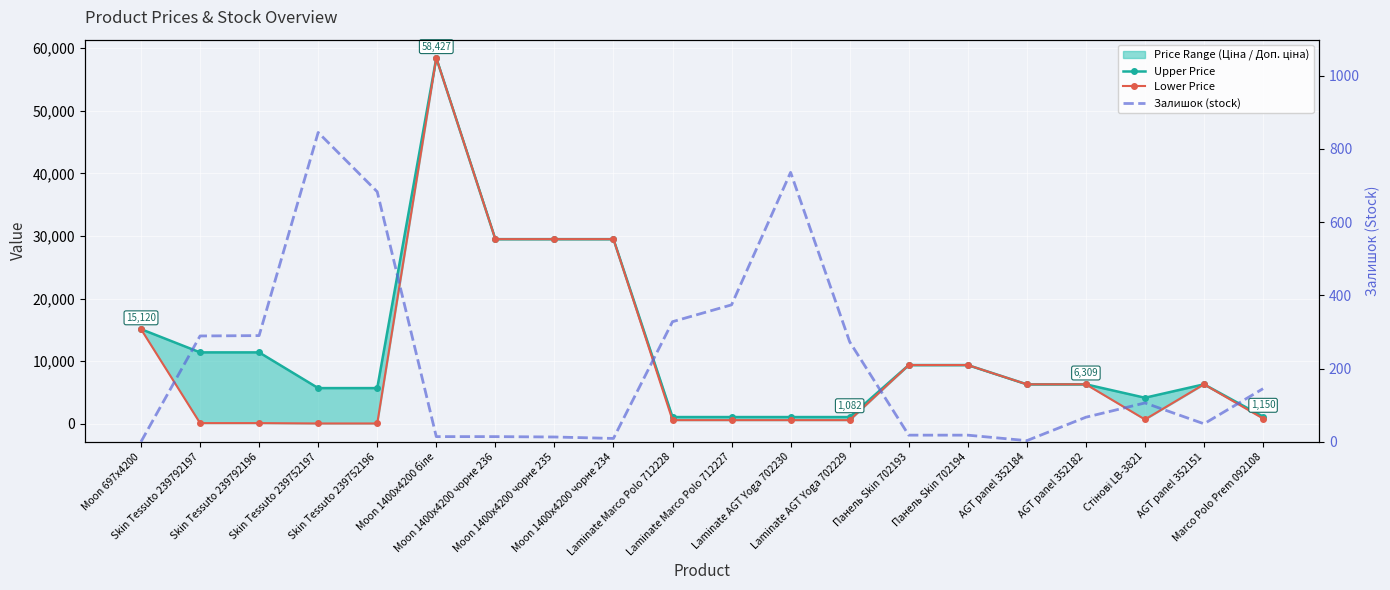

Rank the series at AGT panel 352151 from highest to lowest value.

Upper Price, Lower Price, Залишок (stock)